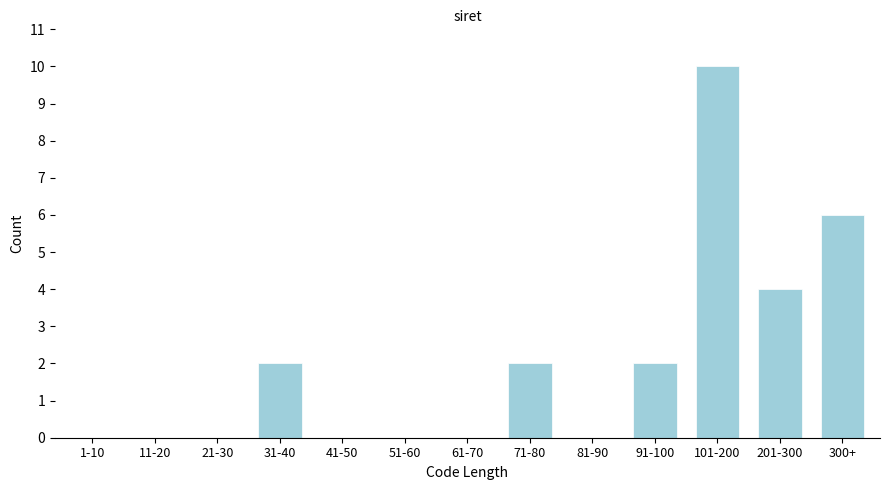

Reading right to left, list all the values displayed in this chart.

300+=6	201-300=4	101-200=10	91-100=2	81-90=0	71-80=2	61-70=0	51-60=0	41-50=0	31-40=2	21-30=0	11-20=0	1-10=0